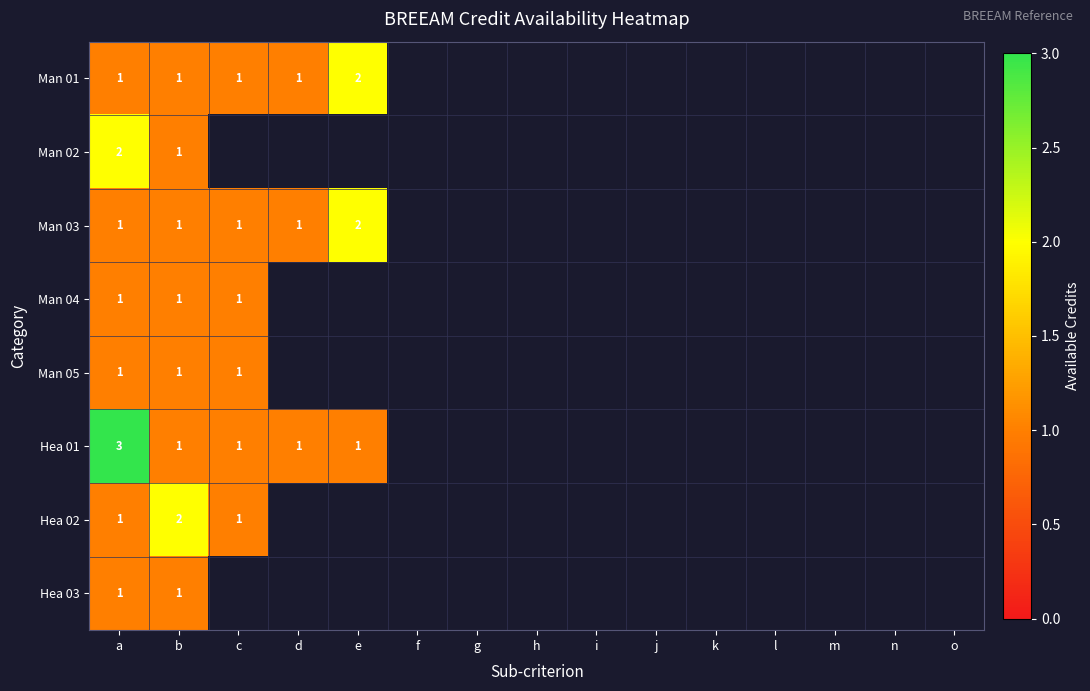

True or false: Hea 02 has a value of 2 at a.

False